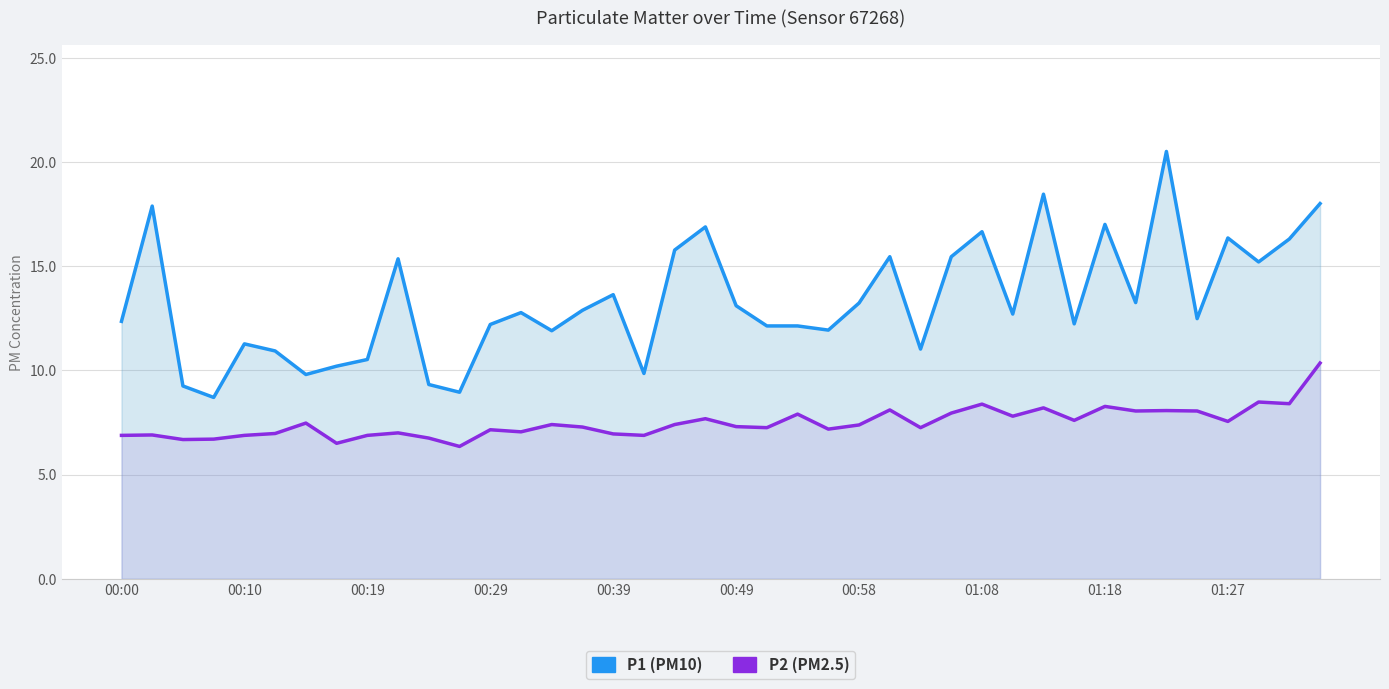

True or false: P1 (PM10) and P2 (PM2.5) cross at least once.

False